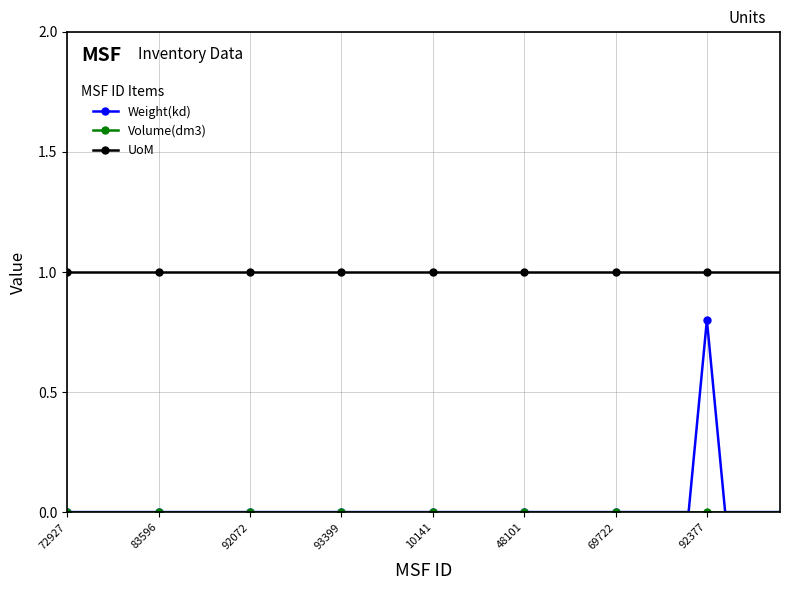

Which series has the largest total across all categories?

UoM